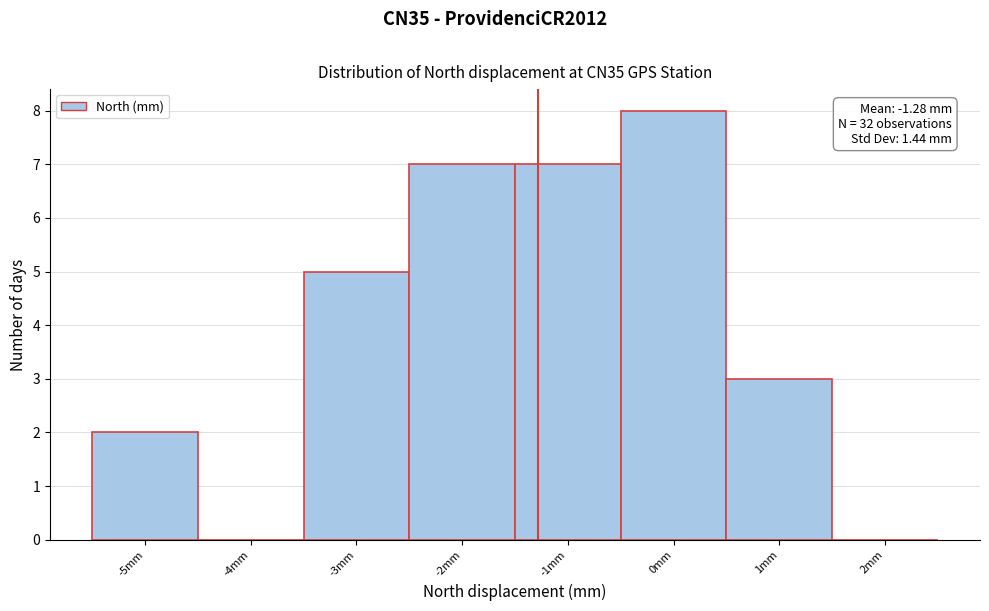

Over which range of the x-axis is the bar tallest?

-0.5 to 0.5